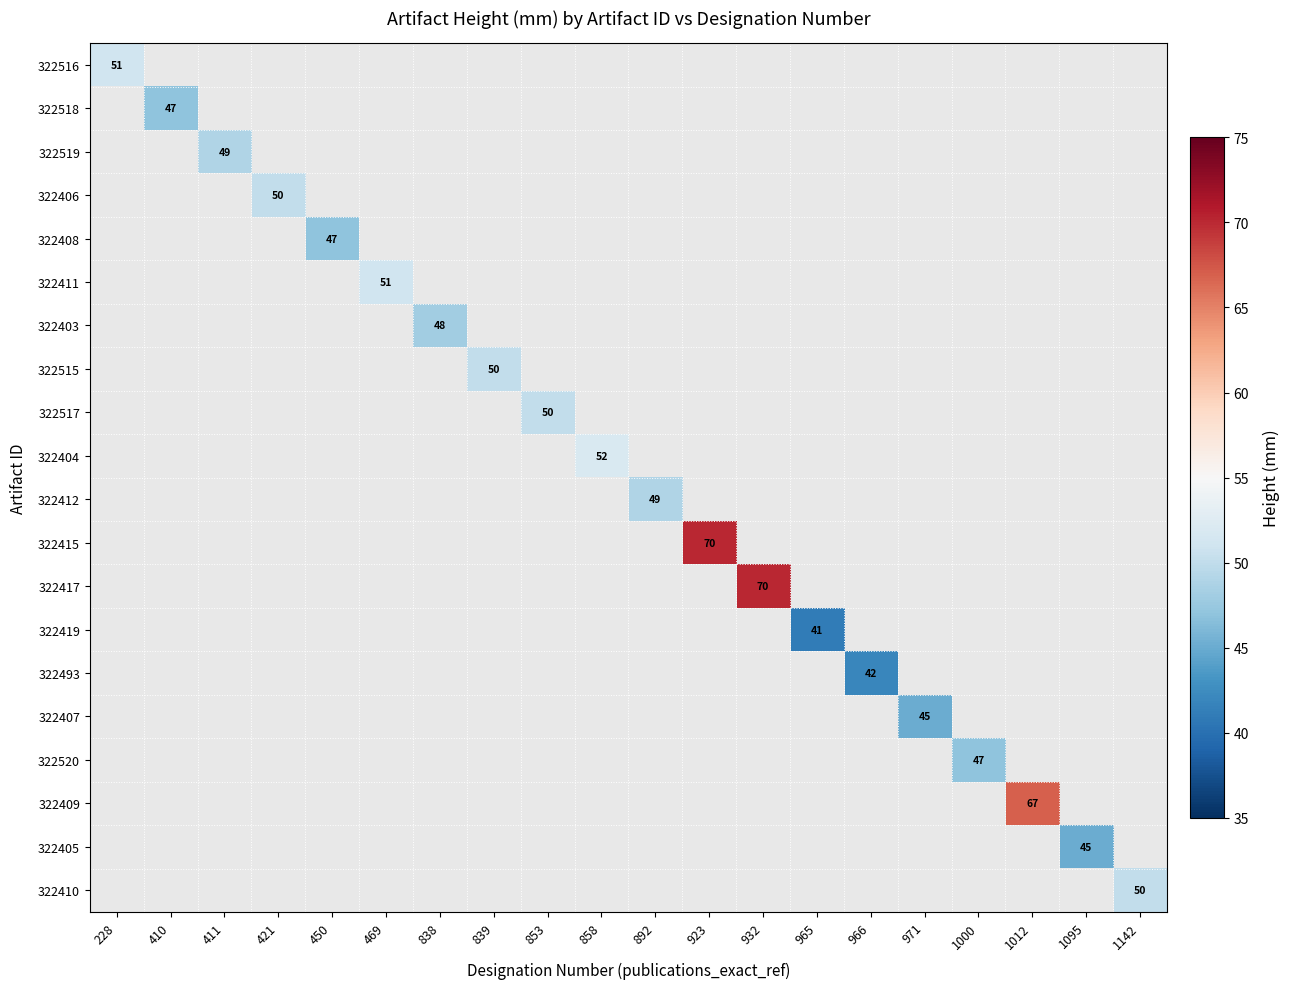

How many values in 322515 are above zero?

1